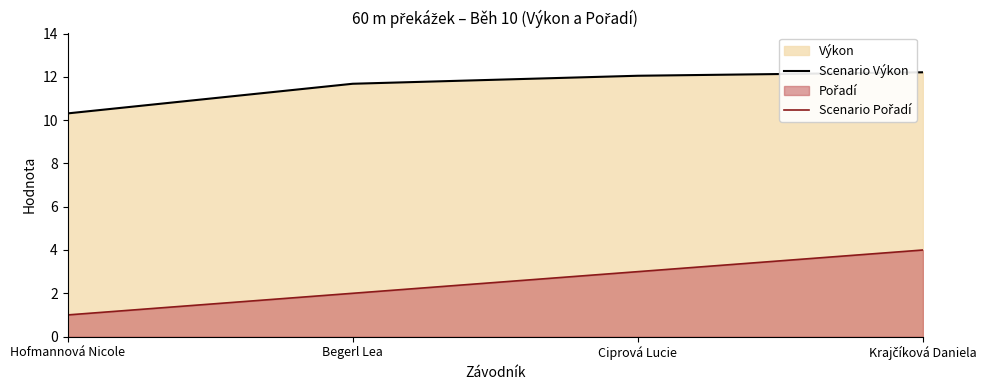

Does the chart have visible grid lines?

No